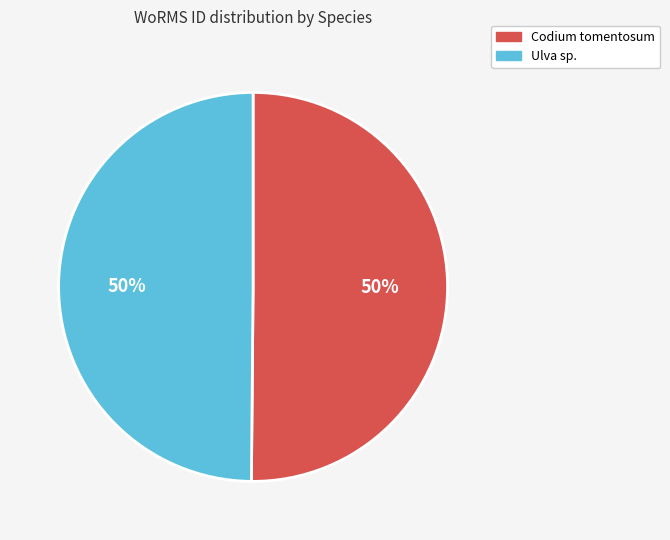

How many slices are in this pie chart?

2